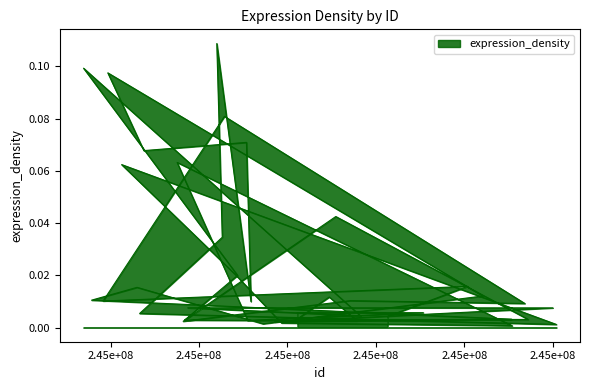

List the labels in order of value, smallest first.

245407085, 245408085, 245401451, 245401868, 245401711, 245399642, 245403580, 245401102, 245399673, 245402192, 245407447, 245407073, 245404268, 245403652, 245398658, 245402227, 245405074, 245408006, 245399747, 245407372, 245401176, 245397831, 245403423, 245397571, 245402947, 245406424, 245398599, 245406081, 245400873, 245400810, 245400527, 245403095, 245398251, 245399506, 245398753, 245401074, 245400577, 245397938, 245397389, 245400403